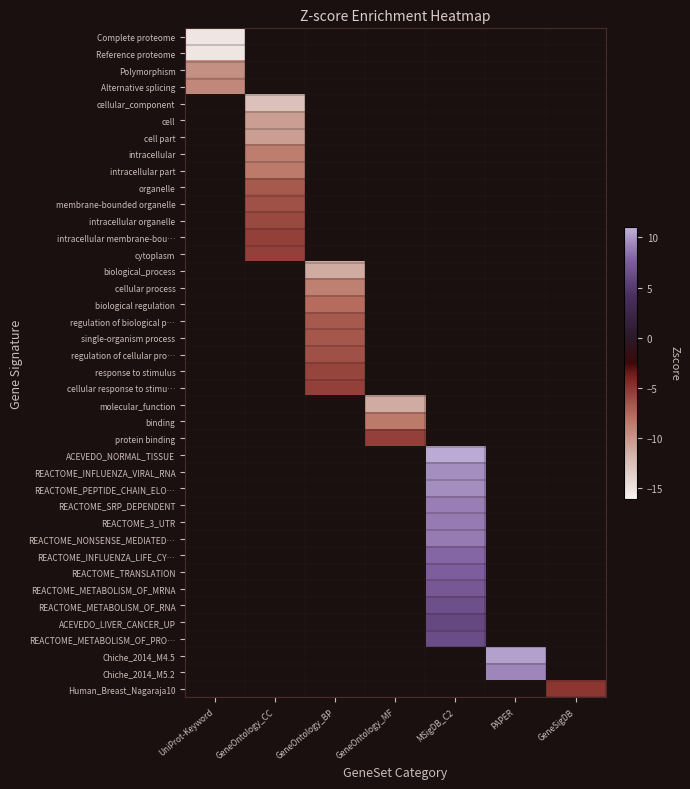

How many negative values does the Human_Breast_Nagaraja10 series have?

1